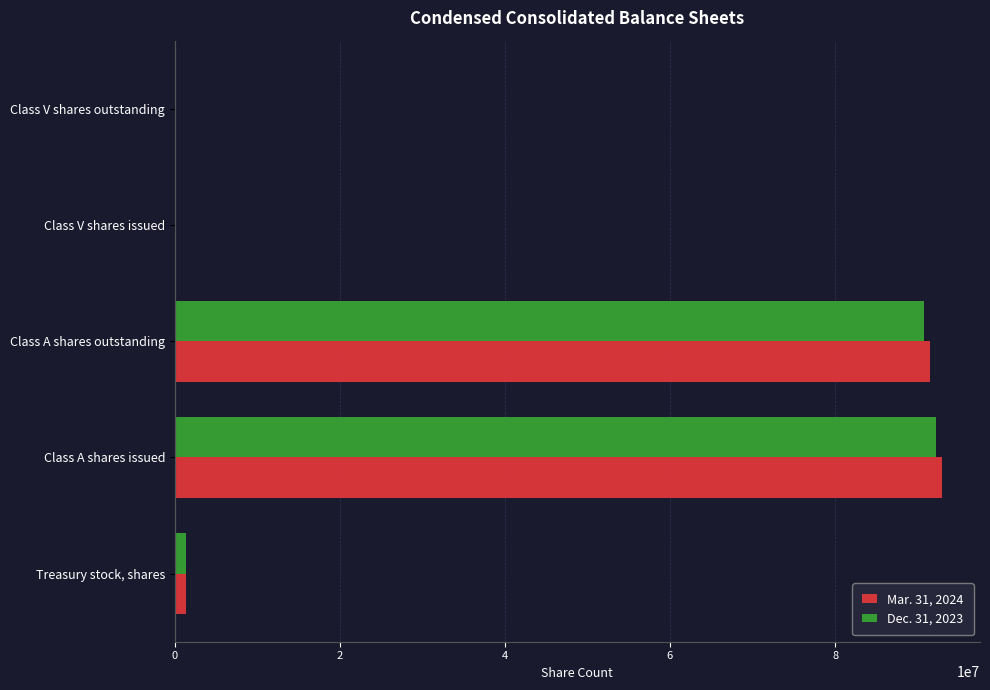

What is the greatest value displayed?

92910302